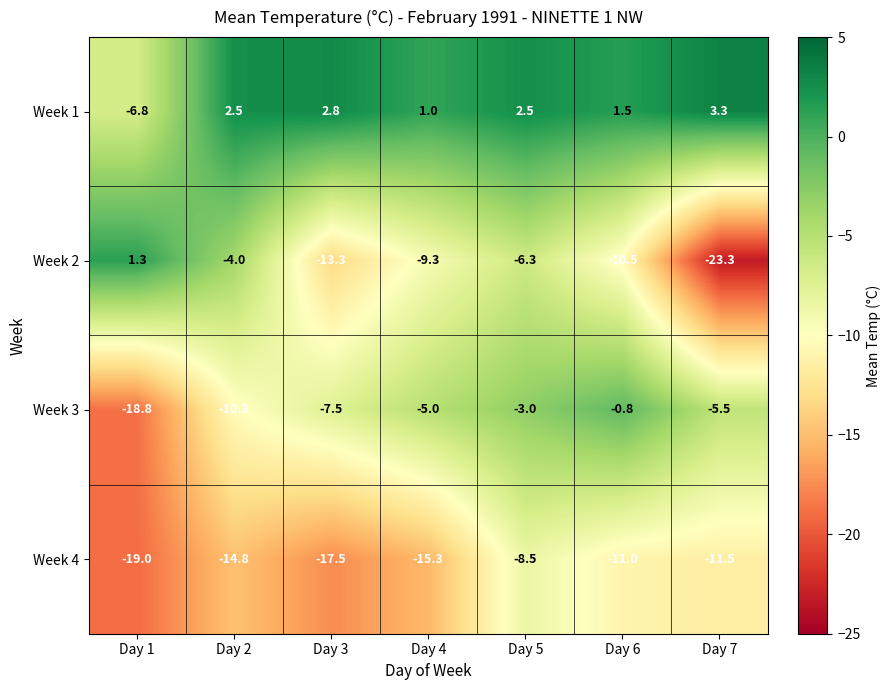

How many categories are shown in the chart?

7